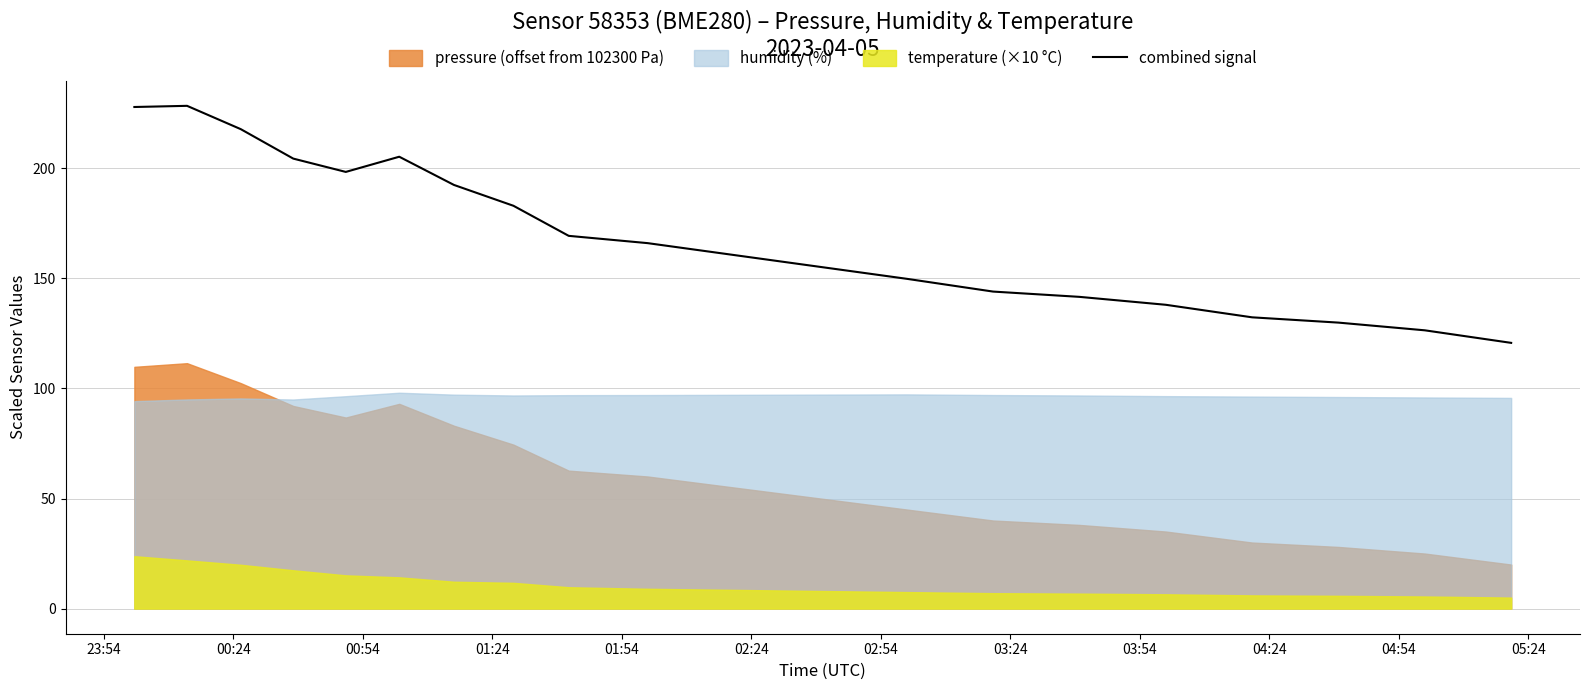

What is the difference between the second highest and second lowest values?

101.4